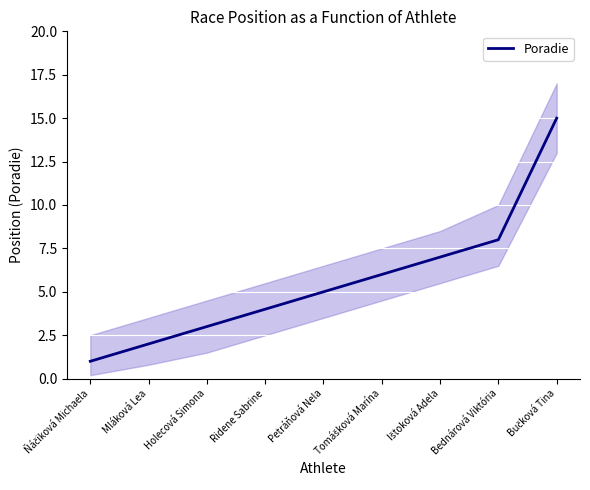

At which category does the chart reach its minimum across all series?

Ňáčiková Michaela